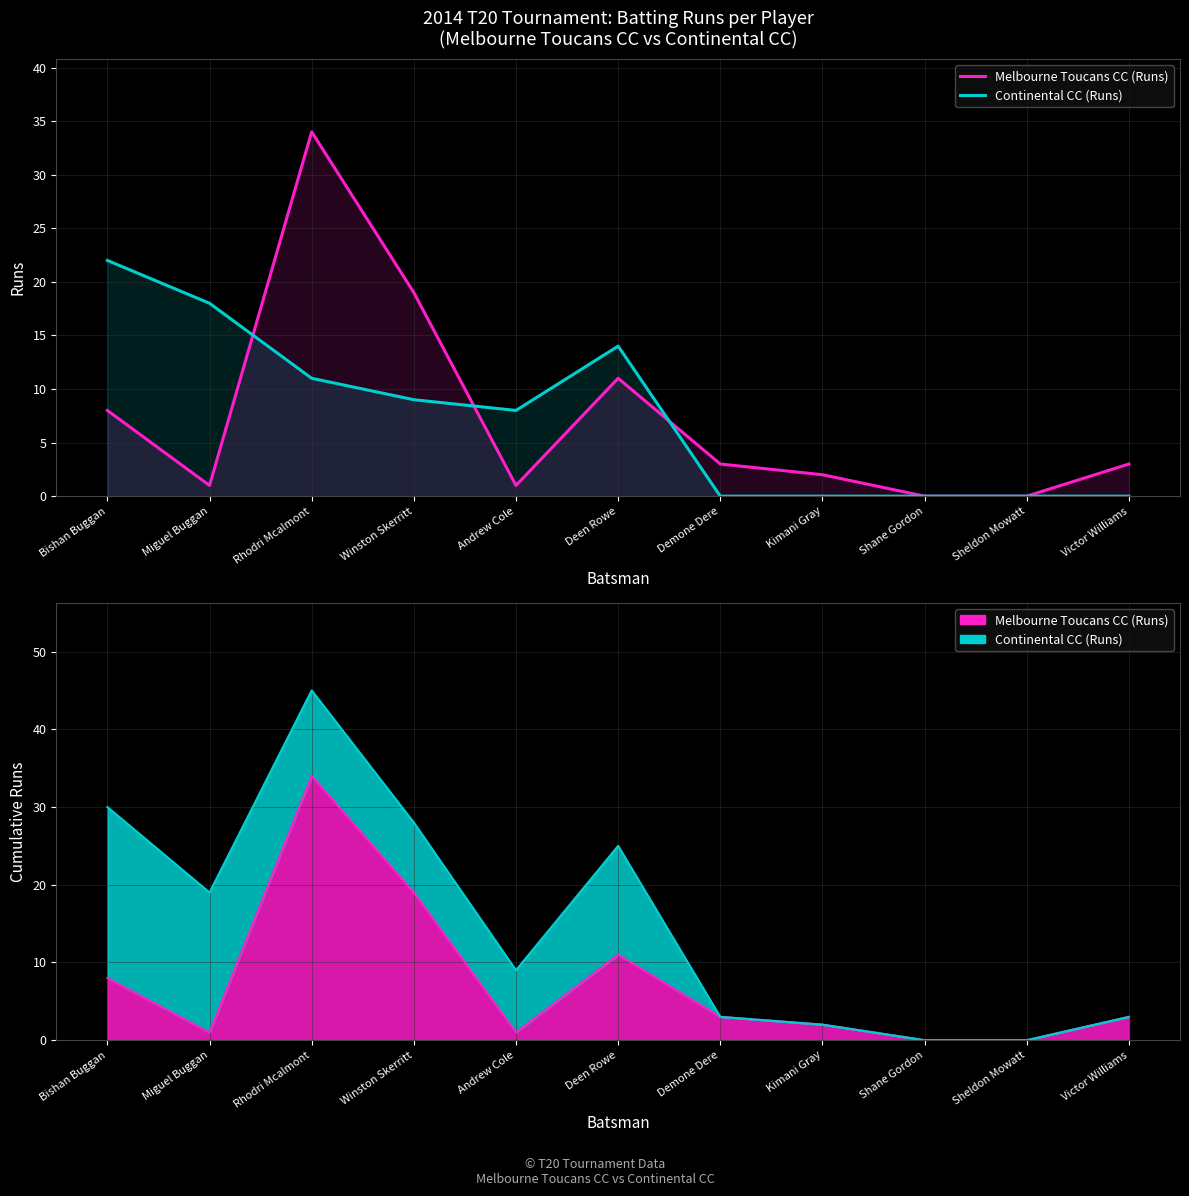

After their last crossing, which series has the higher values: Melbourne Toucans CC (Runs) or Continental CC (Runs)?

Melbourne Toucans CC (Runs)